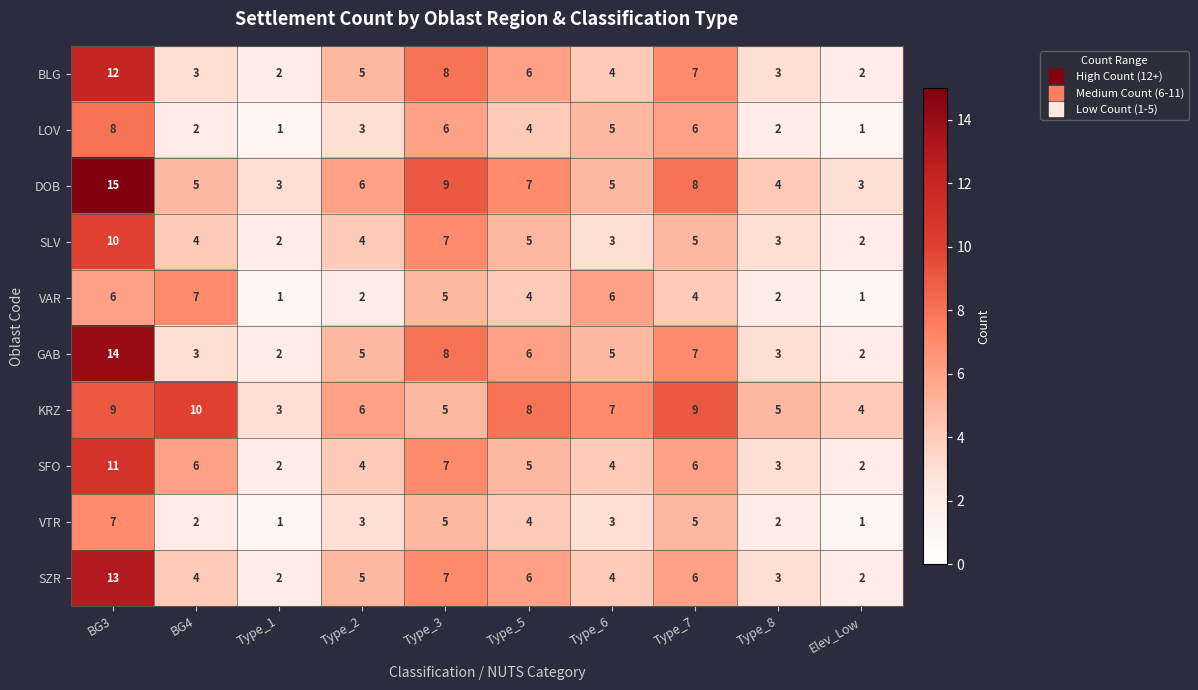

What is the difference between the maximum and second lowest values in the VAR series?

6